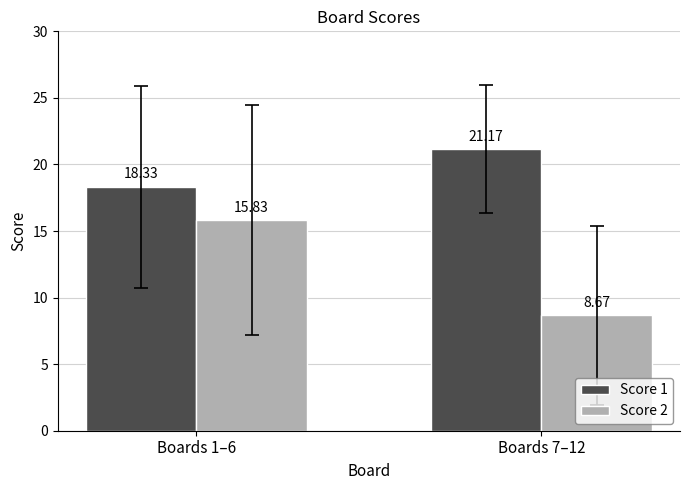

Reading left to right, list all the values displayed in this chart.

Score 1: 18.3	21.2
Score 2: 15.8	8.7